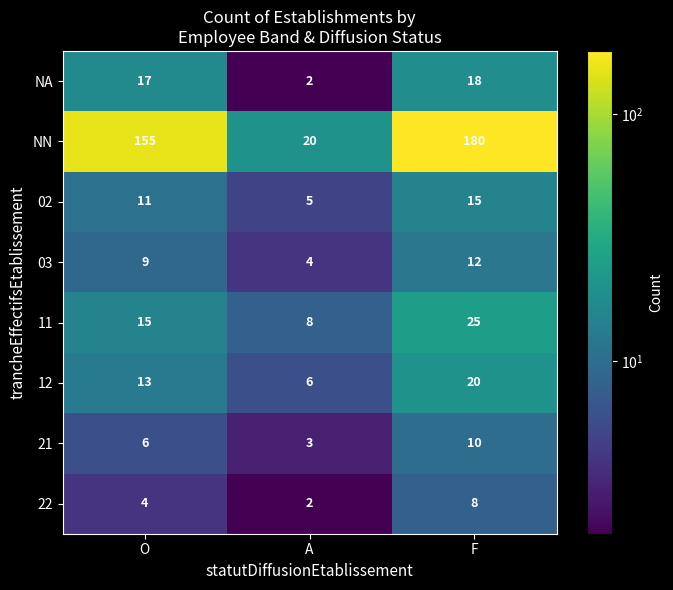

Is it true that 02 equals 17 at O?

False